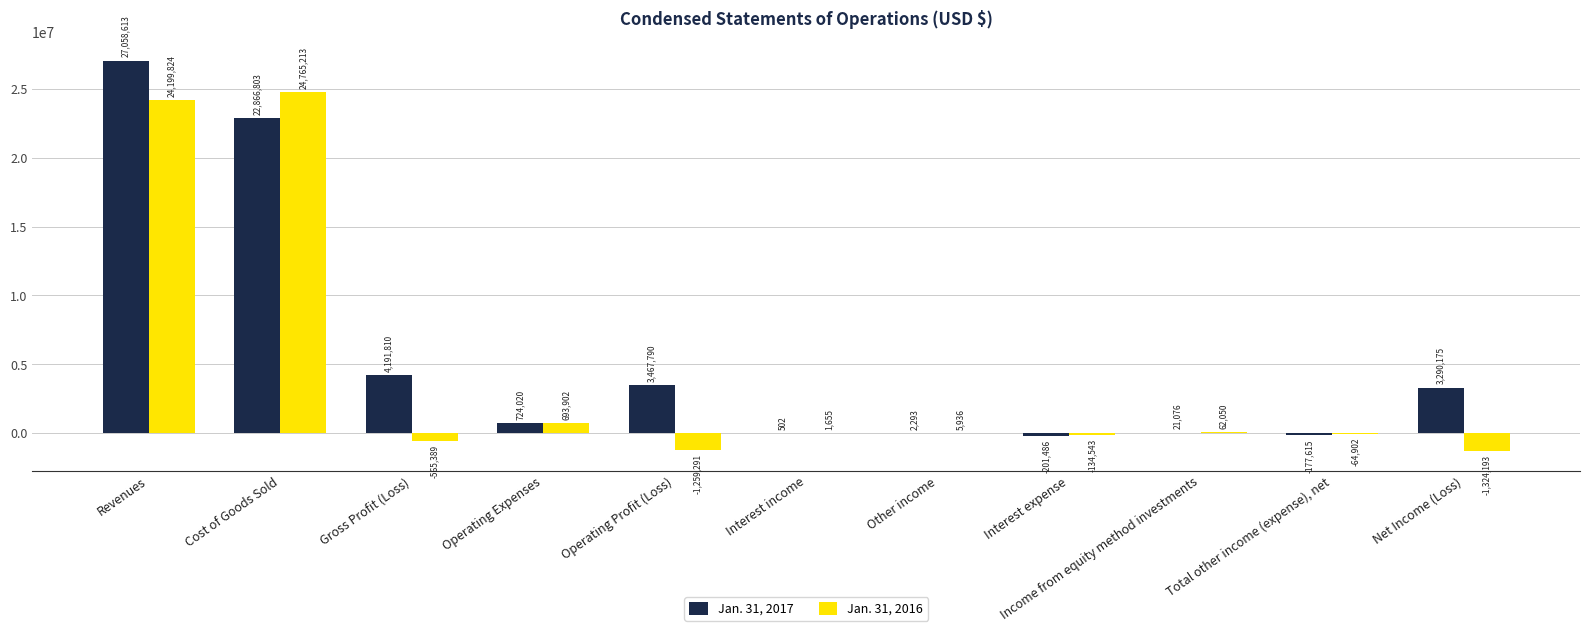

Between Other income and Net Income (Loss), which series saw the biggest shift?

Jan. 31, 2017